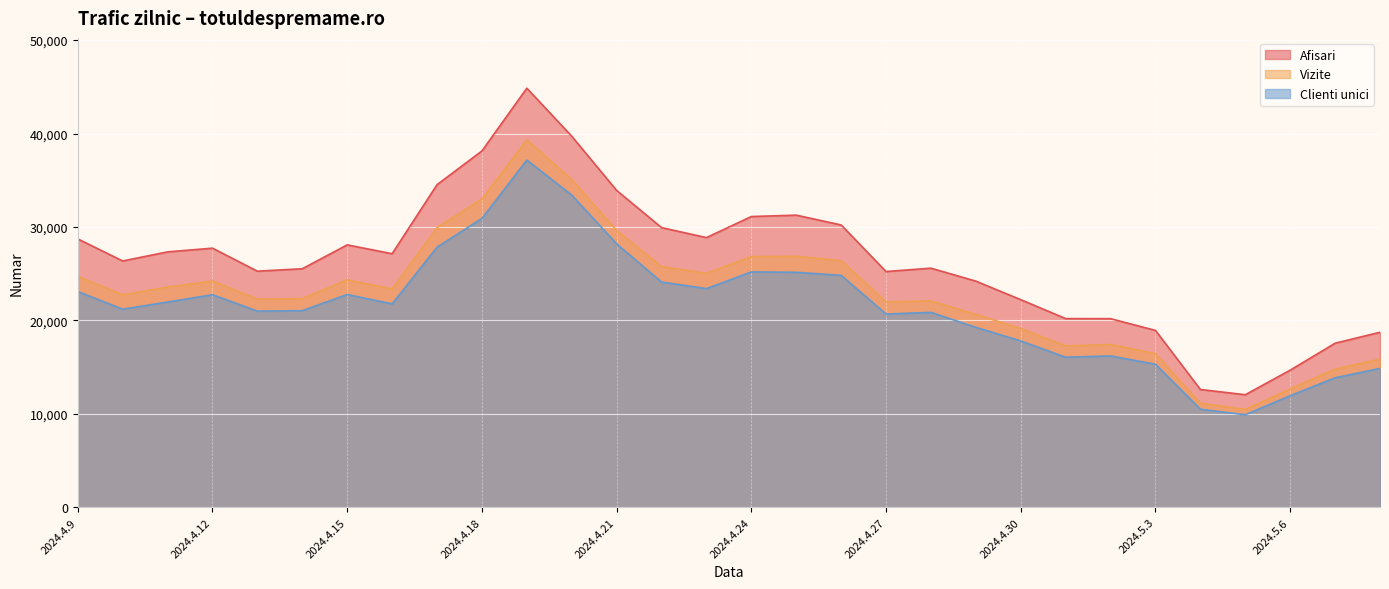

Reading left to right, transcribe all the data shown in this chart.

Afisari: 28729	26369	27341	27738	25275	25536	28091	27143	34532	38140	44856	39718	33917	29938	28867	31125	31270	30223	25238	25598	24210	22225	20202	20193	18937	12616	12055	14686	17567	18740
Vizite: 24716	22747	23571	24217	22284	22338	24347	23373	29932	32990	39330	35092	29633	25771	25040	26834	26867	26396	21992	22091	20654	19138	17277	17432	16443	11143	10473	12673	14793	15864
Clienti unici: 23098	21208	21973	22758	20998	21051	22782	21772	27845	30919	37164	33418	28201	24116	23409	25198	25157	24828	20688	20869	19267	17808	16068	16208	15313	10506	9913	11948	13866	14873